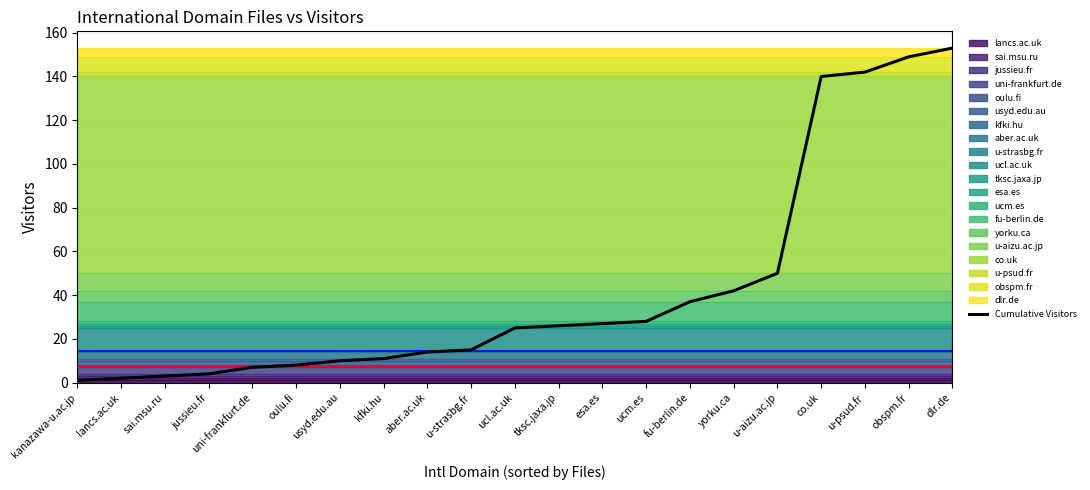

How many data points does each series have?

21